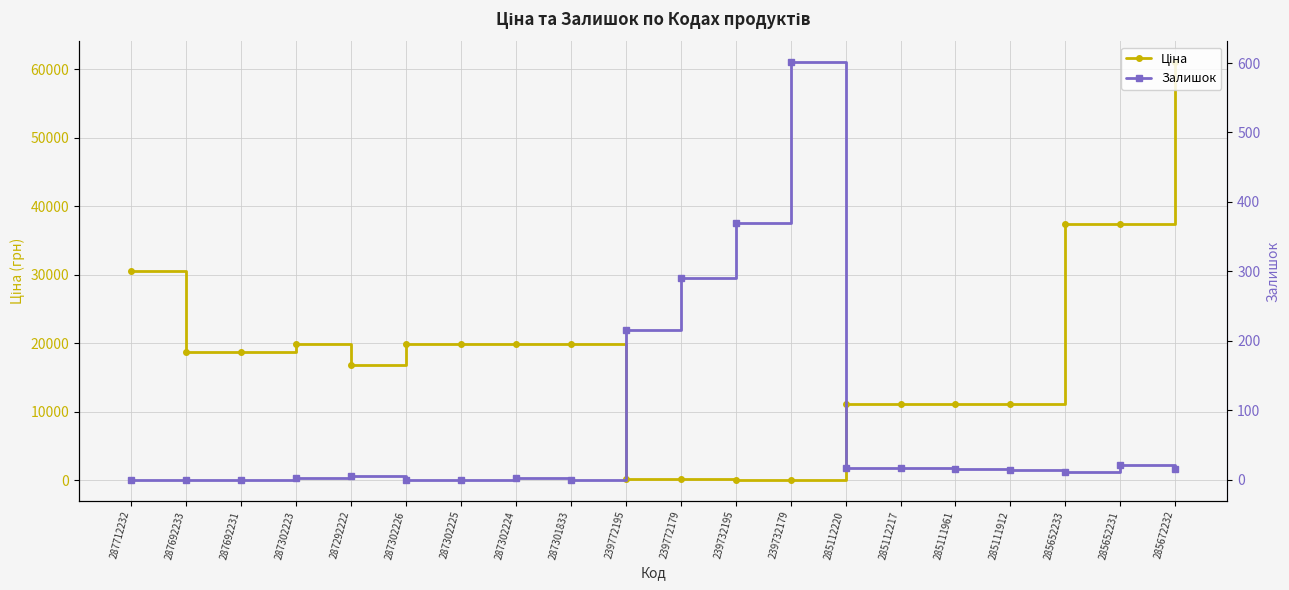

Reading left to right, extract all data points from this chart.

Ціна: 287712232=30512.3	287692233=18671.5	287692231=18671.5	287302223=19831.1	287292222=16863.2	287302226=19831.1	287302225=19831.1	287302224=19831.1	287301833=19831.1	239772195=113.3	239772179=113.3	239732195=56.7	239732179=56.7	285112220=11113.6	285112217=11113.6	285111961=11113.6	285111912=11113.6	285652233=37343.0	285652231=37343.0	285672232=61024.7
Залишок: 287712232=0.0	287692233=0.0	287692231=0.0	287302223=2.0	287292222=5.0	287302226=0.0	287302225=0.0	287302224=3.0	287301833=0.0	239772195=215.0	239772179=290.0	239732195=370.0	239732179=601.0	285112220=17.0	285112217=17.0	285111961=16.0	285111912=14.0	285652233=11.0	285652231=21.0	285672232=16.0